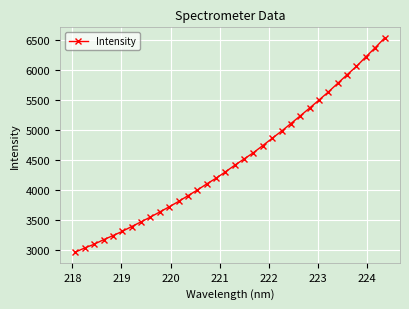

What is the value of the 25th point from the left?

5233.3